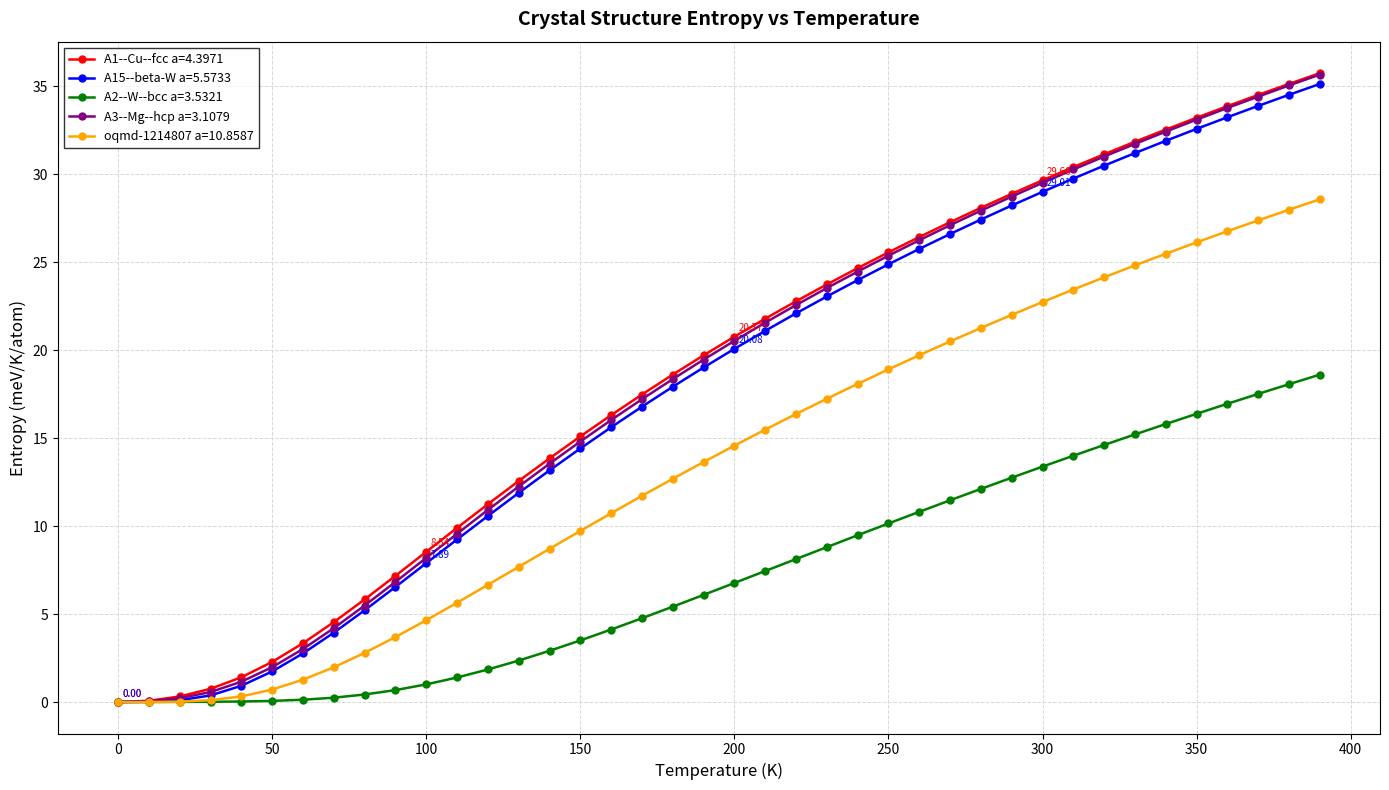

What is the value of the A2--W--bcc a=3.5321 point at the 22nd from the left?

7.4